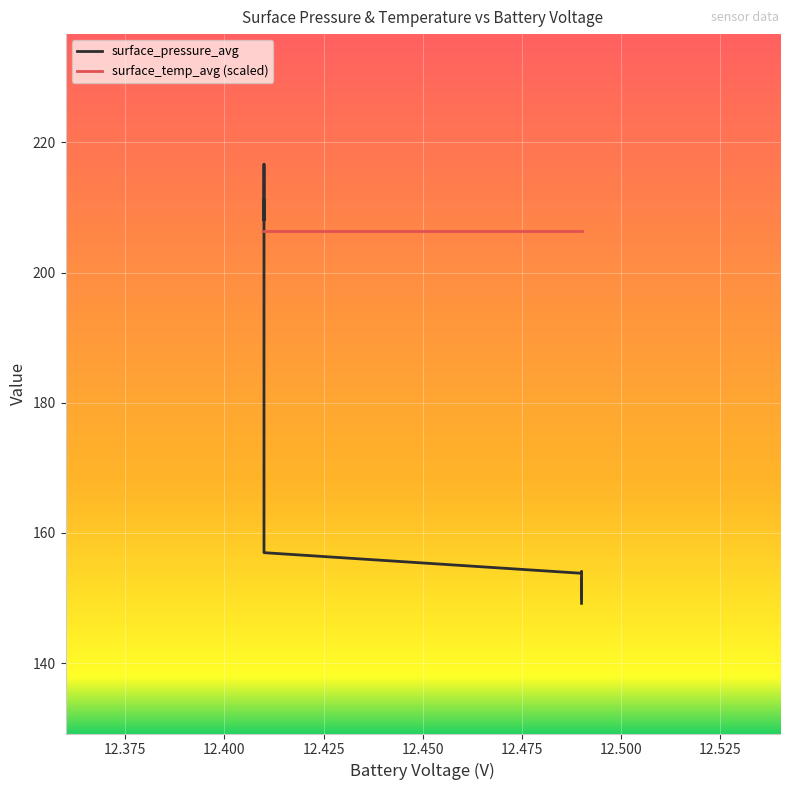

How many series are shown in this chart?

2